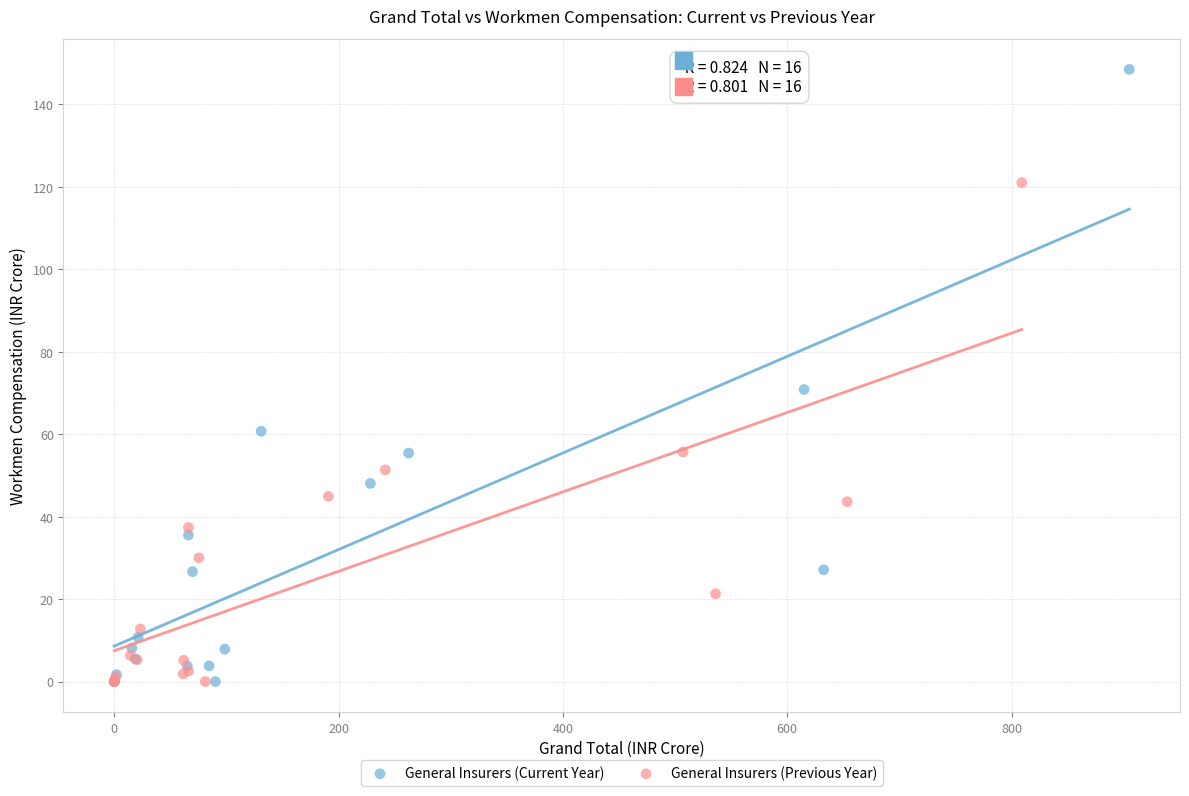

Which series has the largest Y range (max minus min)?

General Insurers (Current Year)